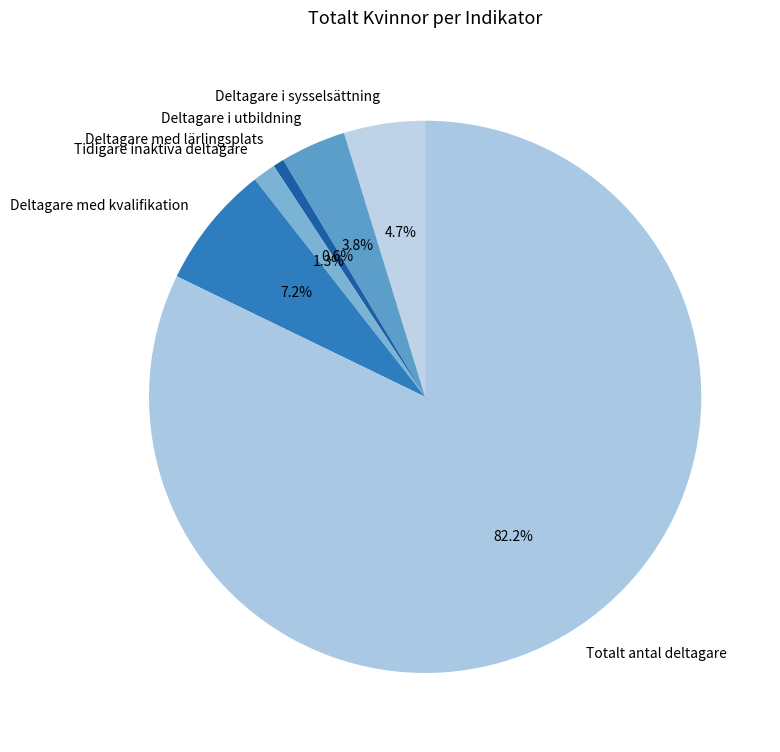

How many segments does this pie chart have?

6